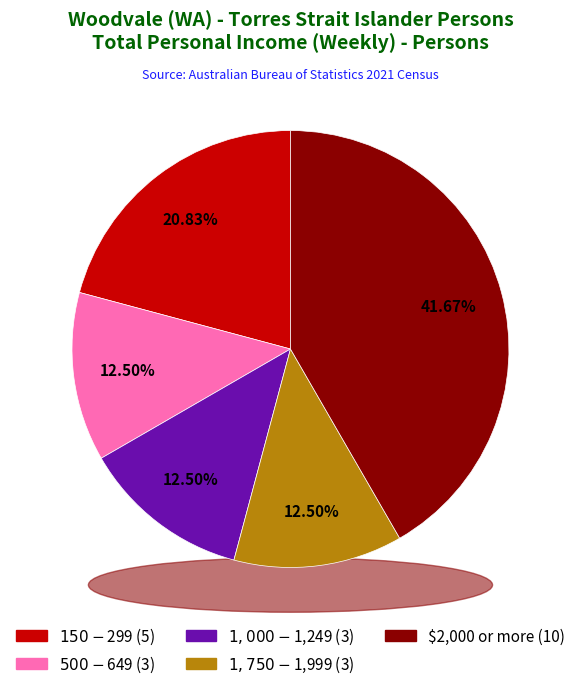

To the nearest percent, what is the difference between the largest and smallest slice percentages?

29%